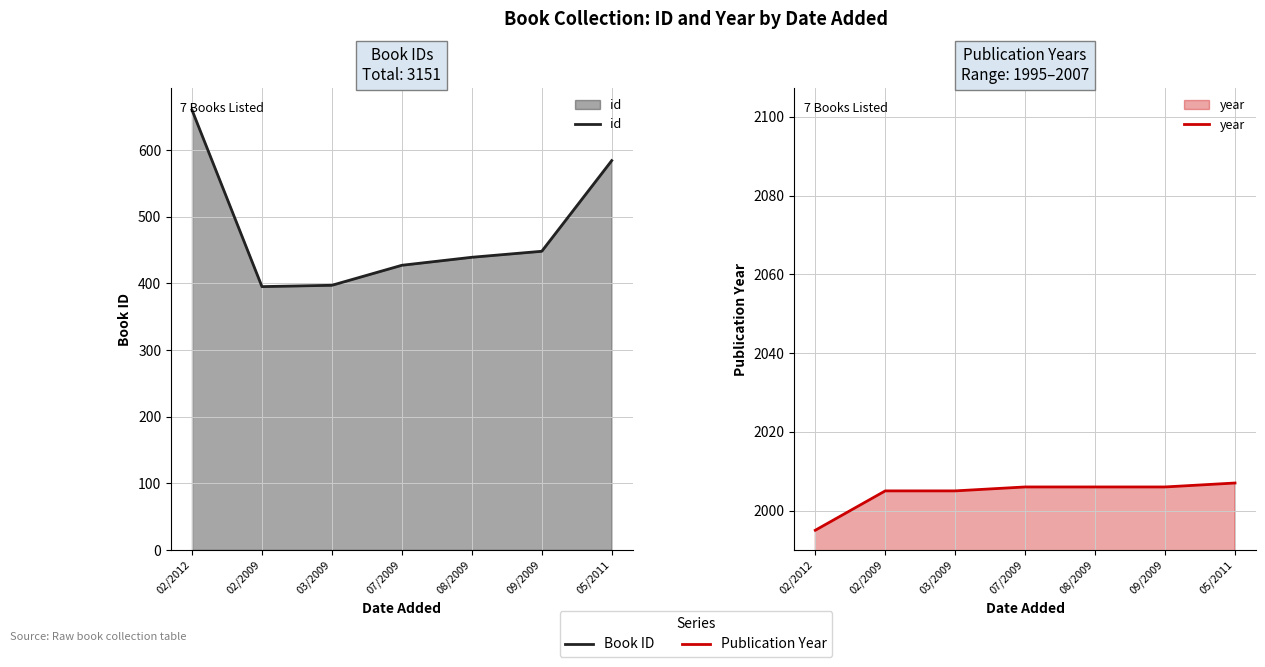

What is the sum of all id values?

3350